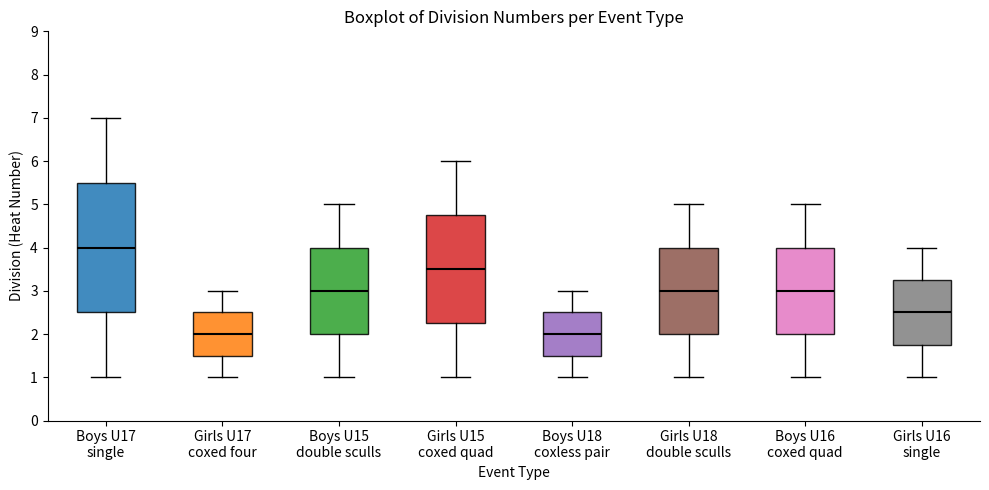

Where is the lower edge of the box for Boys U18 coxless pair on the y-axis? The values are not printed on the chart, so give them approximately, as read against the axis.

1.5